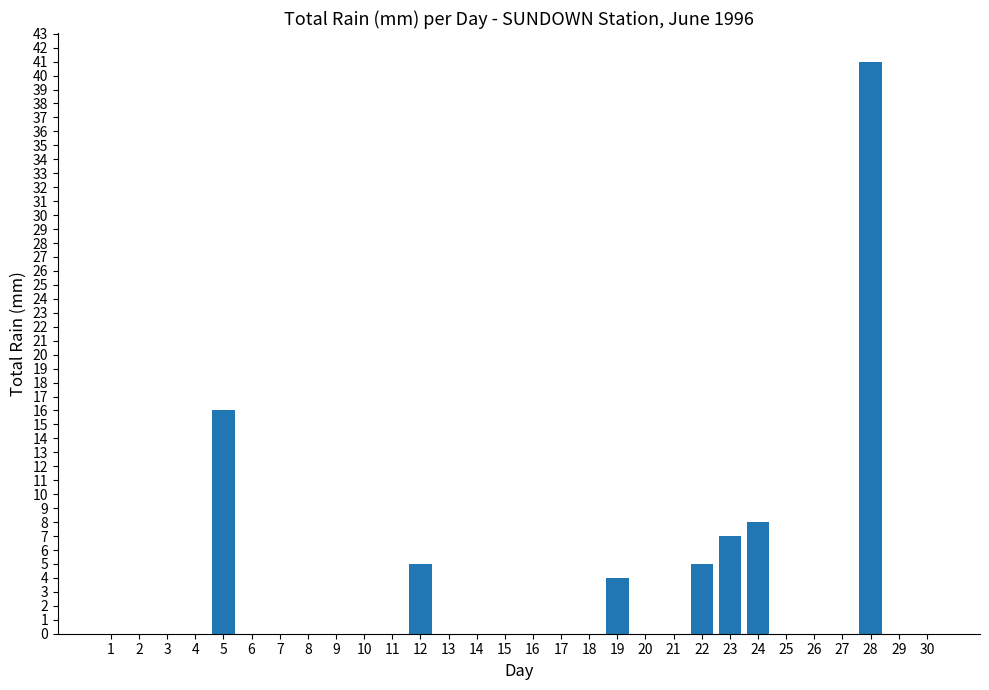

What is the sum of the values at 3 and 28?

41